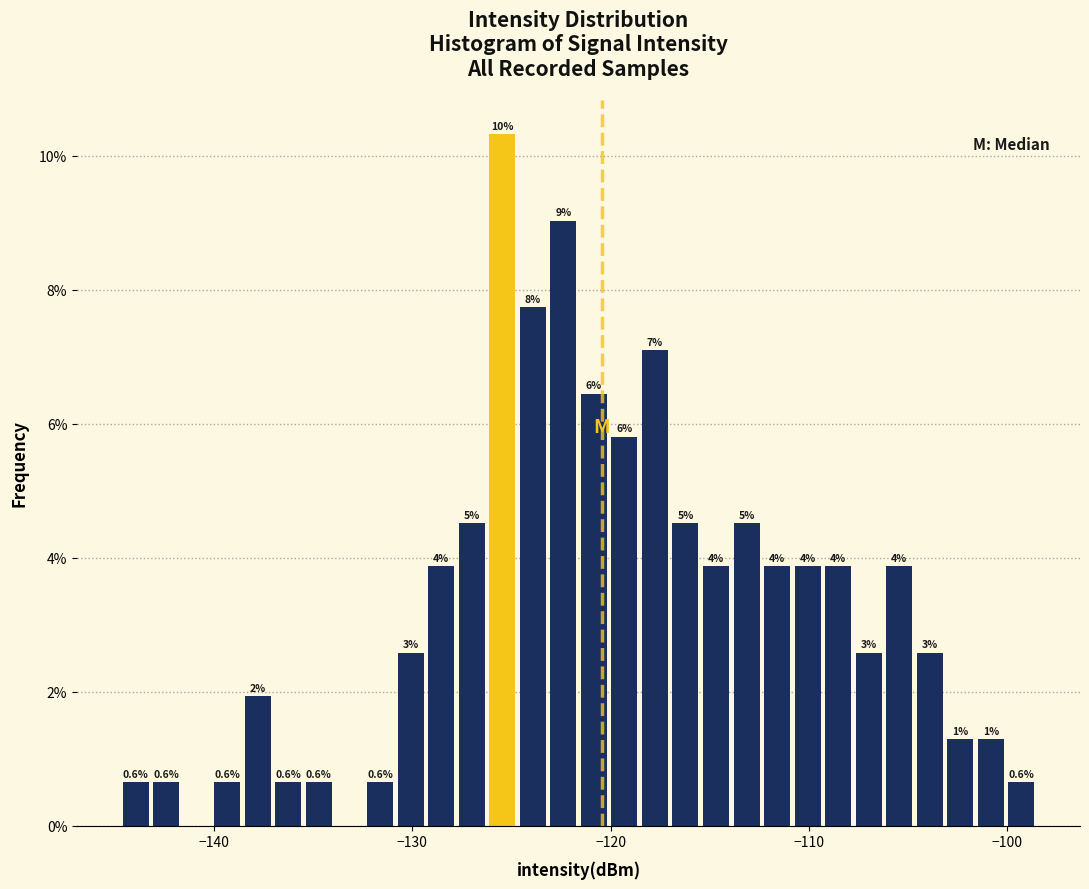

Around what value on the x-axis is the tallest bar? Give the approximate position of its centre, as read against the axis.

-125